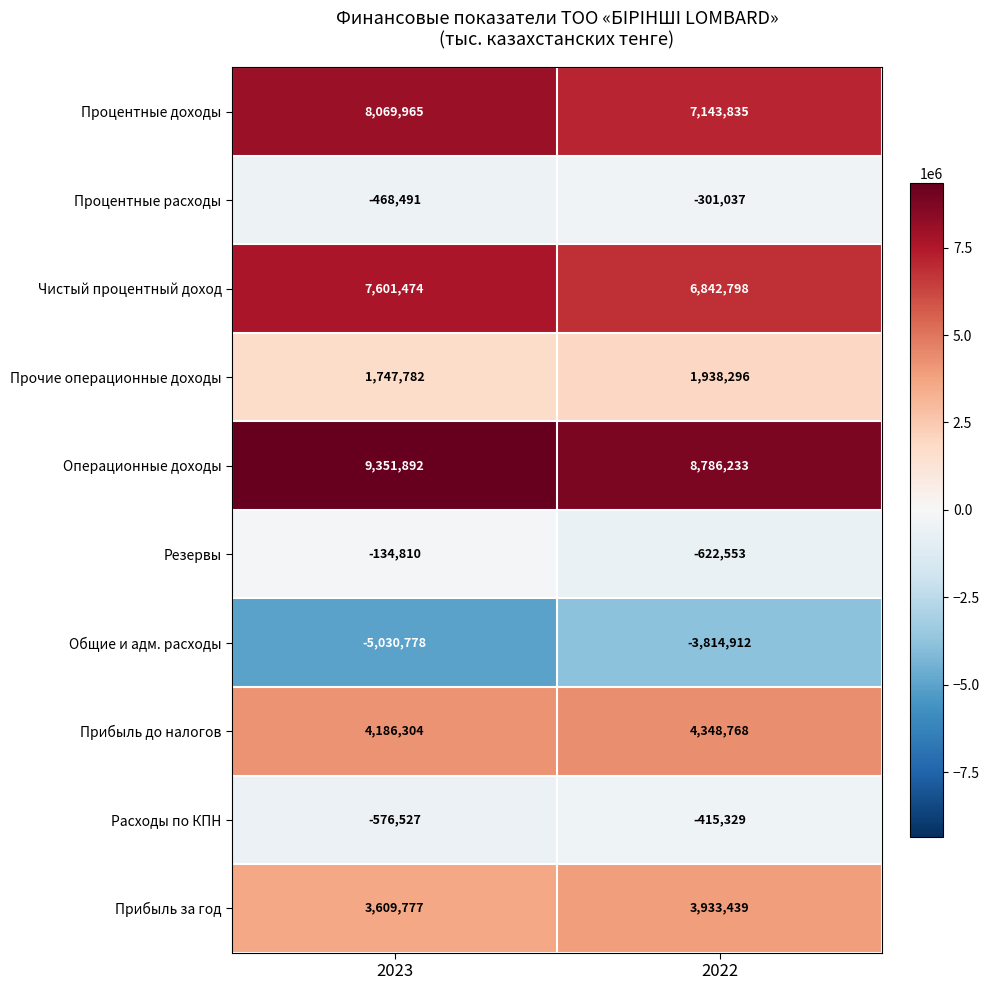

Reading left to right, what are all the values shown in this chart?

Процентные доходы: 8069965	7143835
Процентные расходы: -468491	-301037
Чистый процентный доход: 7601474	6842798
Прочие операционные доходы: 1747782	1938296
Операционные доходы: 9351892	8786233
Резервы: -134810	-622553
Общие и адм. расходы: -5030778	-3814912
Прибыль до налогов: 4186304	4348768
Расходы по КПН: -576527	-415329
Прибыль за год: 3609777	3933439